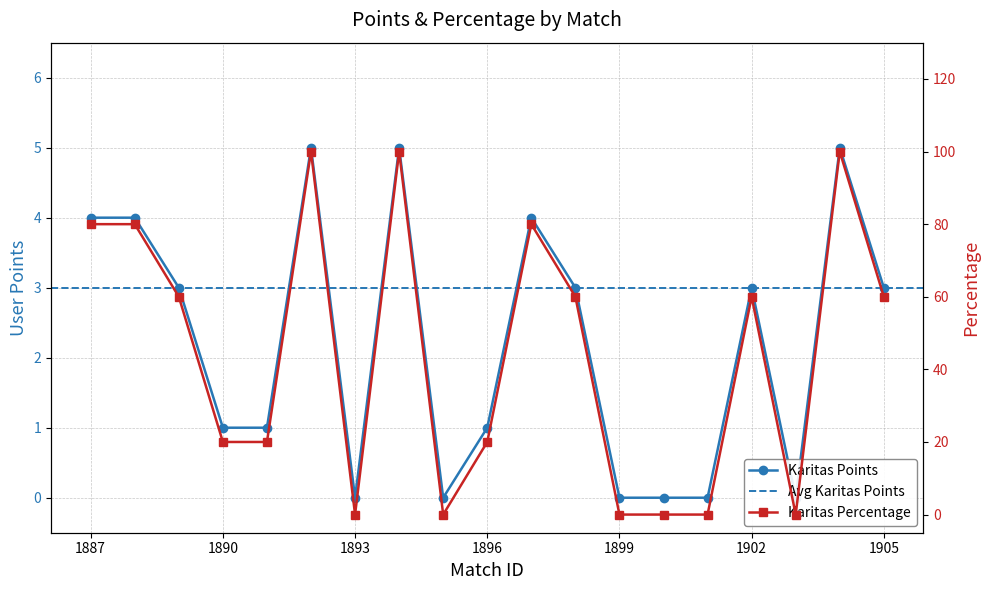

Which series has the widest spread of values?

percentage_Karitas